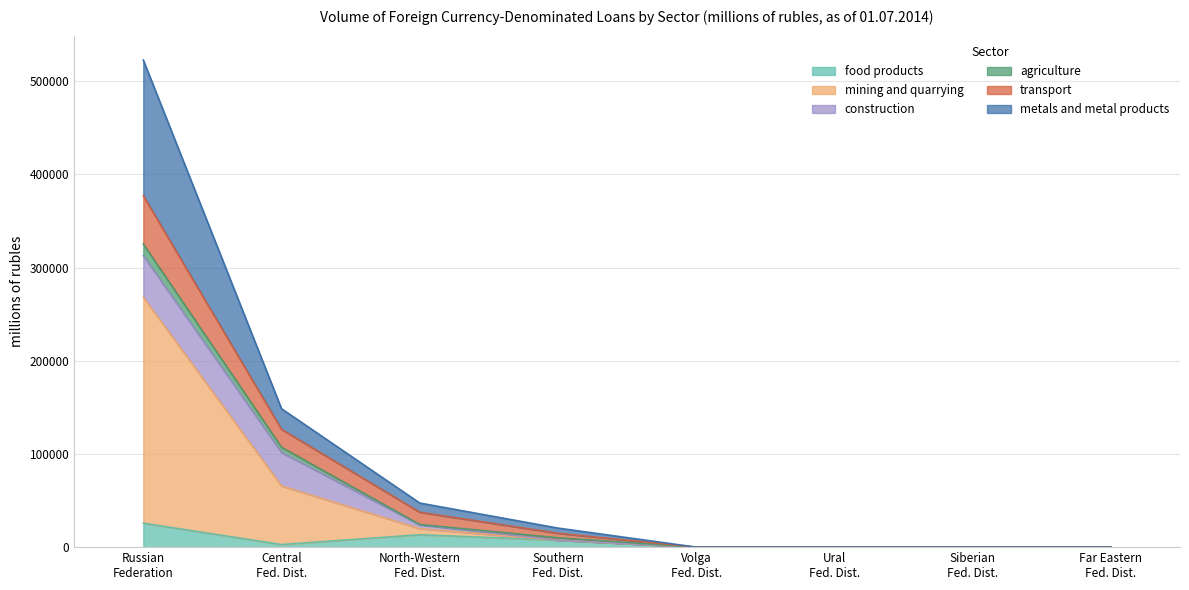

What is the maximum value for food products?

25704